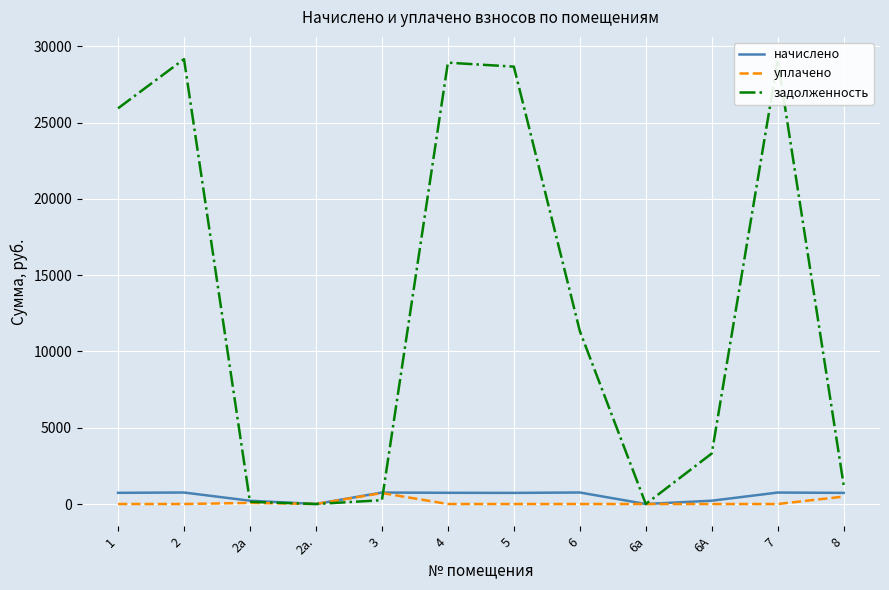

What value does the начислено series have at 3?

751.0